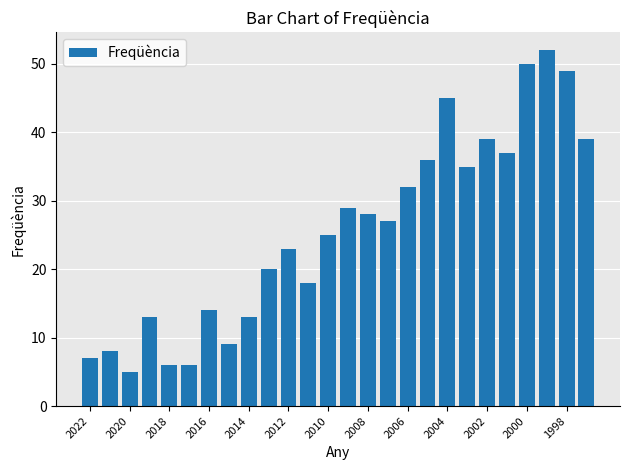

What is the sum of all values?

665